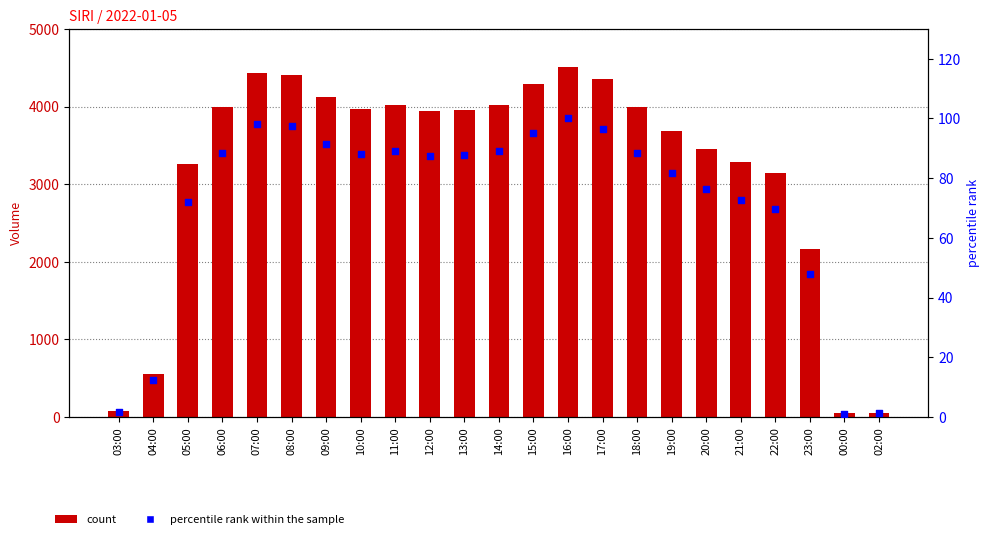

What is the total value across all series at 16:00?

4612.0